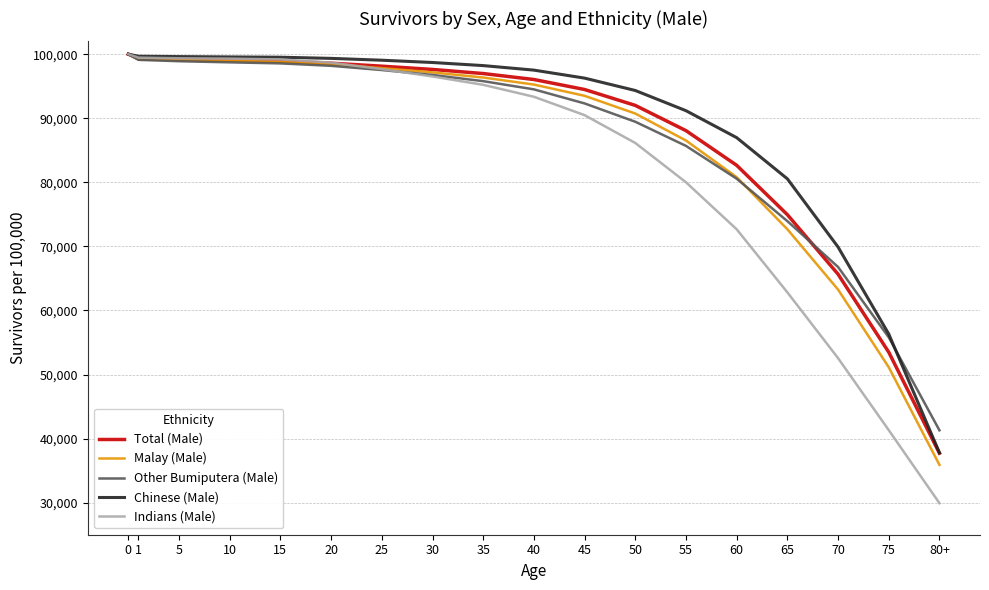

Is the value of Chinese (Male) at 80+ greater than the value of Indians (Male) at 45?

No